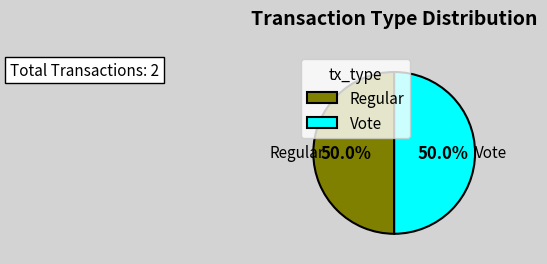

The Vote slice represents 43% of the pie. True or false?

False